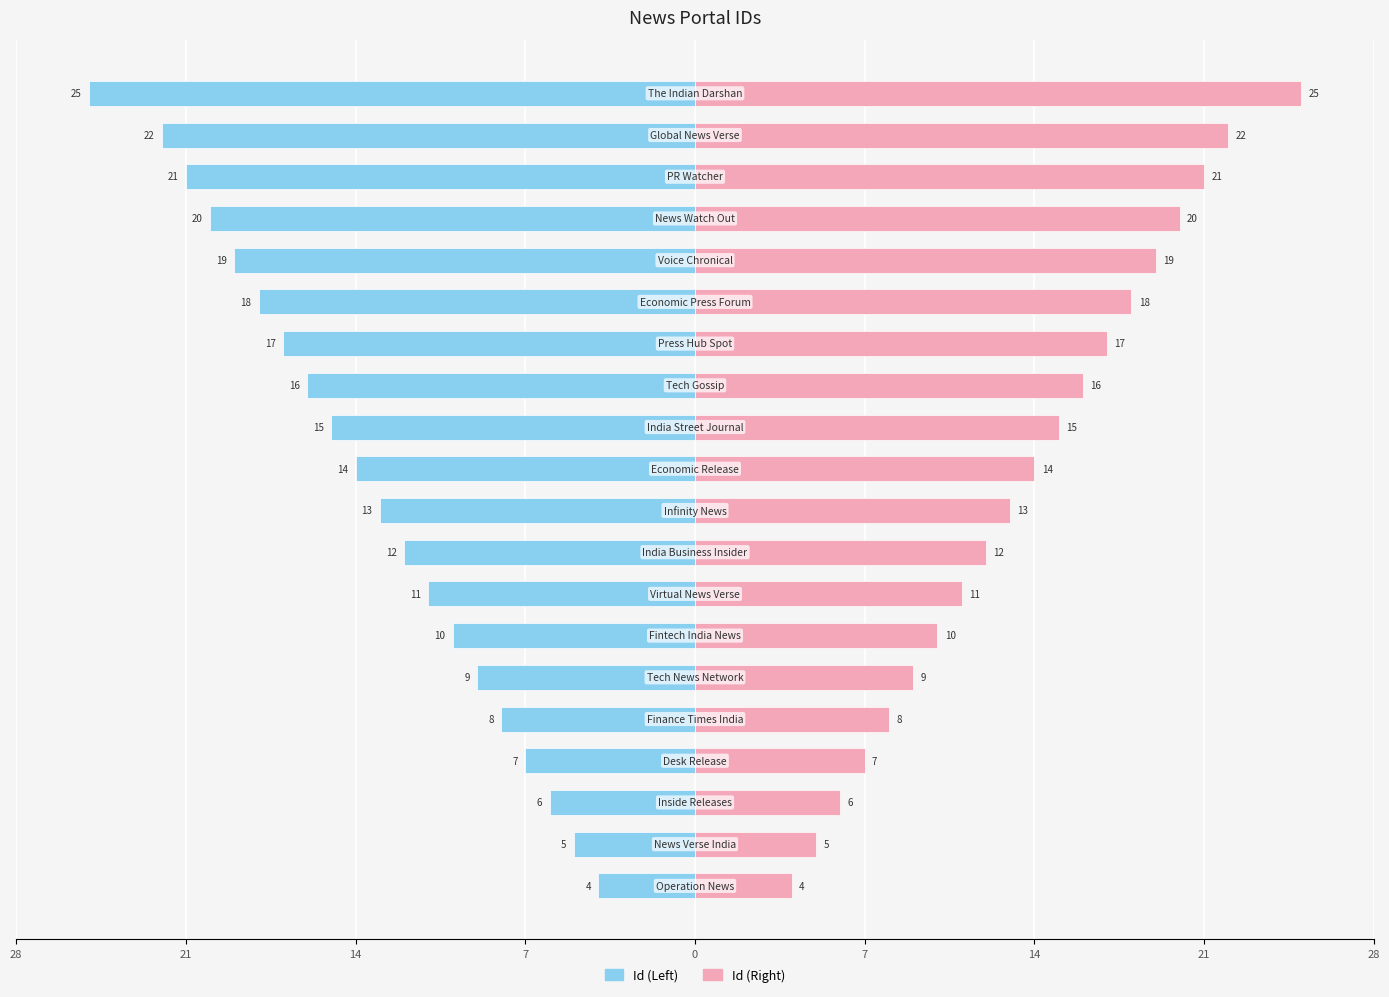

Reading right to left, transcribe all the data shown in this chart.

Id (Left): -25	-22	-21	-20	-19	-18	-17	-16	-15	-14	-13	-12	-11	-10	-9	-8	-7	-6	-5	-4
Id (Right): 25	22	21	20	19	18	17	16	15	14	13	12	11	10	9	8	7	6	5	4